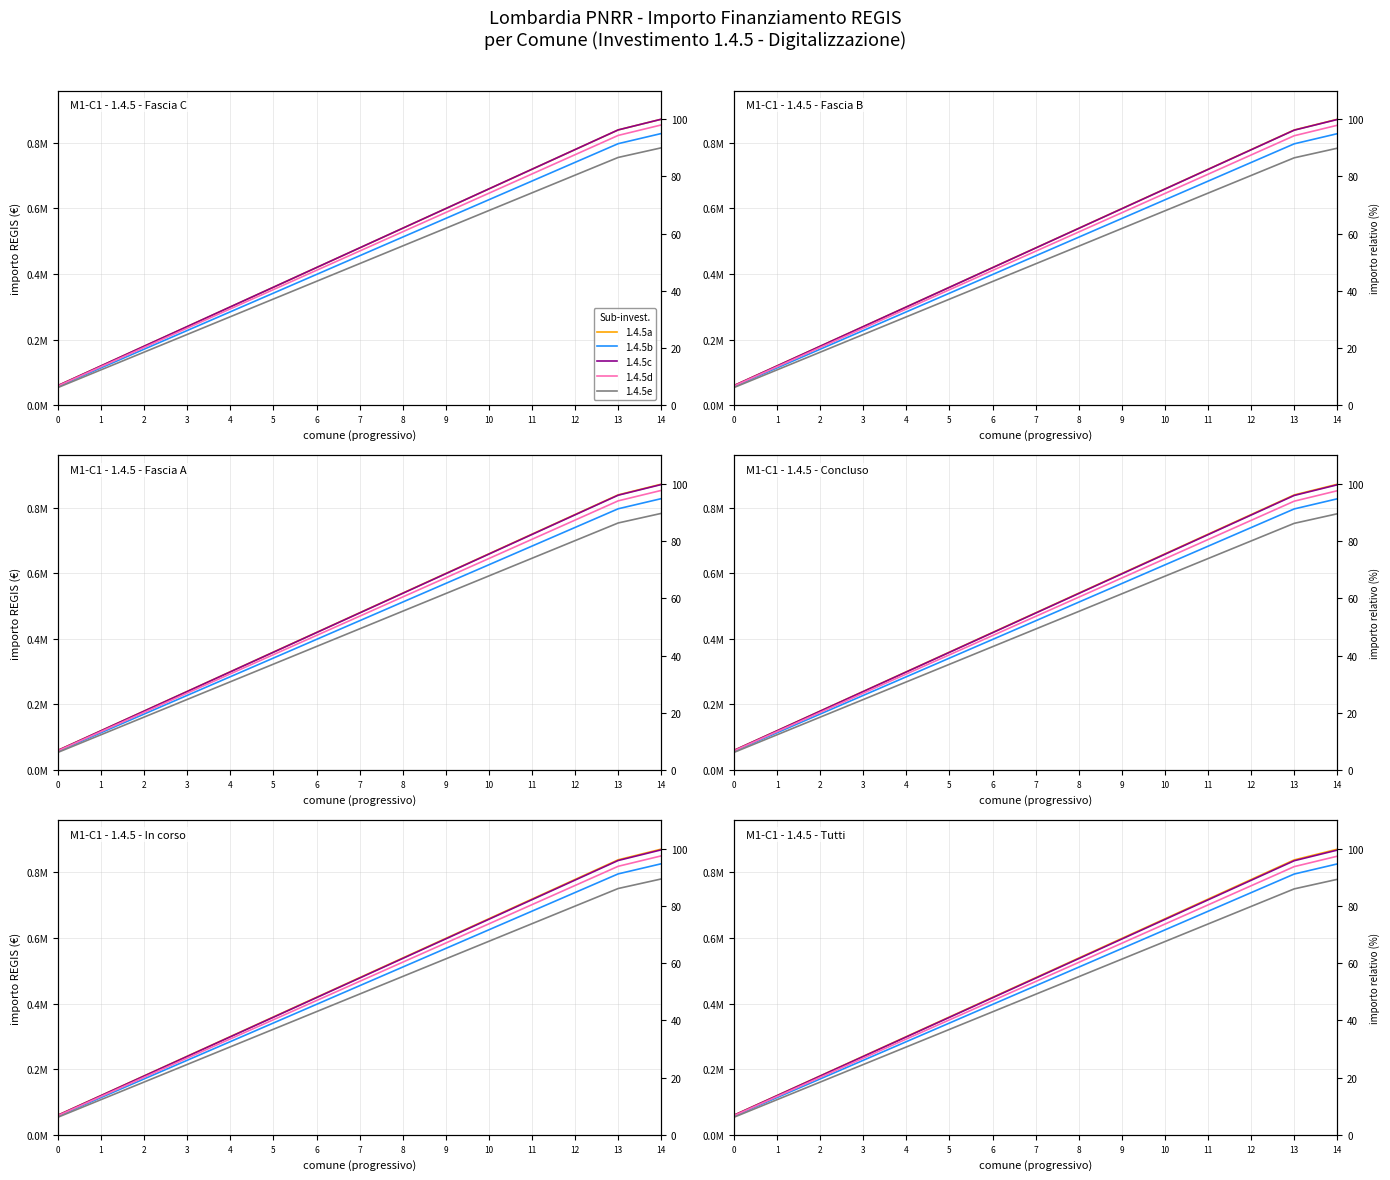

Reading left to right, extract all data points from this chart.

1.4.5a: 59876.1	119752.1	179628.2	239504.2	299380.3	359256.3	419132.4	479008.4	538884.5	598760.5	658636.6	718512.6	778388.7	838264.7	870804.8
1.4.5b: 56796.8	113593.6	170390.4	227187.2	283984.0	340780.8	397577.6	454374.4	511171.2	567968.0	624764.8	681561.6	738358.4	795155.2	826021.8
1.4.5c: 59696.2	119392.3	179088.5	238784.6	298480.8	358176.9	417873.1	477569.2	537265.4	596961.5	656657.7	716353.8	776050.0	835746.1	868188.5
1.4.5d: 58414.1	116828.2	175242.2	233656.3	292070.4	350484.5	408898.6	467312.6	525726.7	584140.8	642554.9	700969.0	759383.0	817797.1	849542.7
1.4.5e: 53564.6	107129.3	160693.9	214258.5	267823.1	321387.8	374952.4	428517.0	482081.7	535646.3	589210.9	642775.6	696340.2	749904.8	779014.9